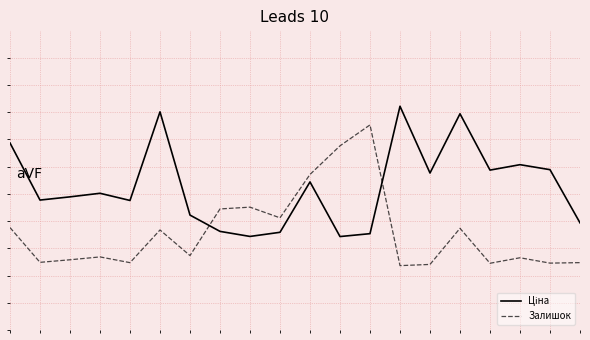

What is the minimum value shown in the chart?

-0.5